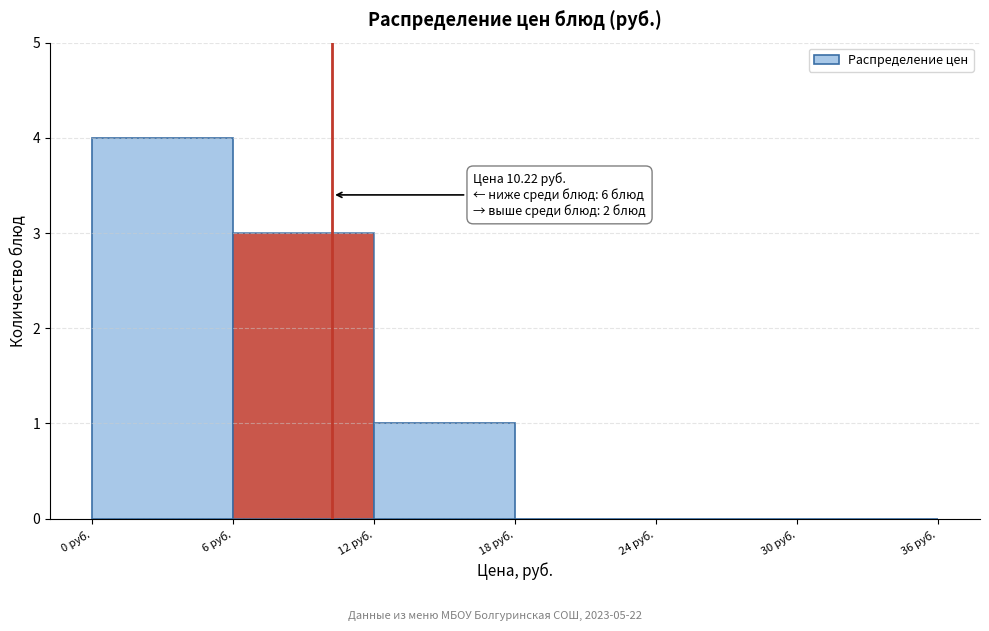

Which range on the x-axis has the tallest bar?

0 to 6